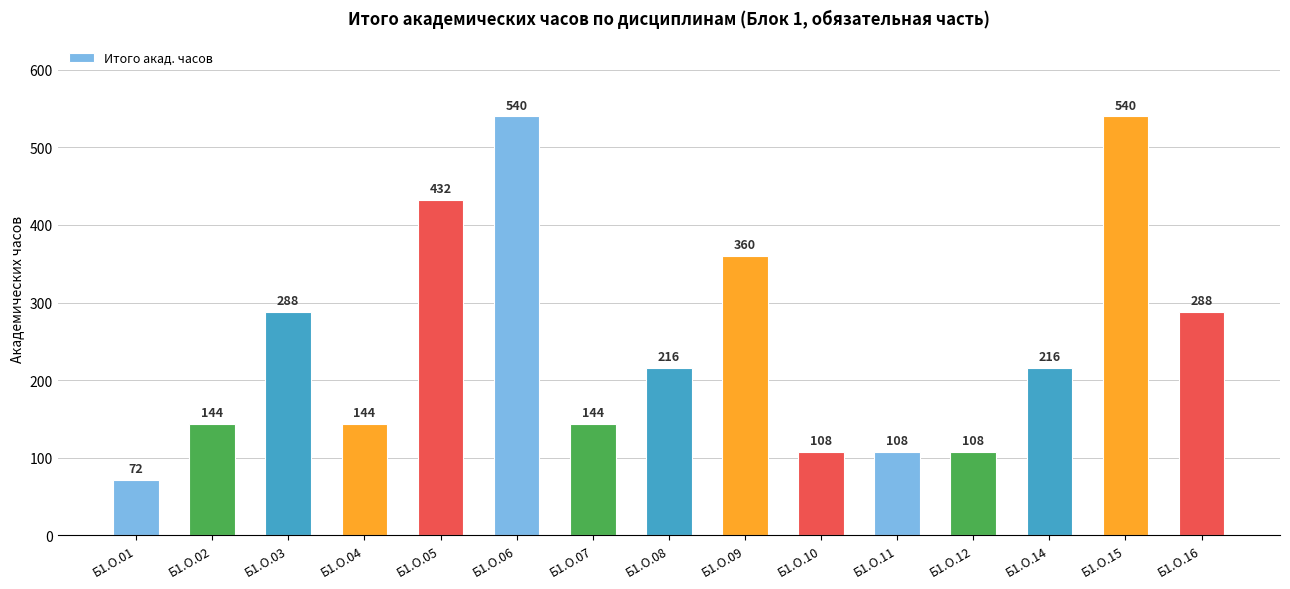

What is the difference between the maximum and second lowest values?

432